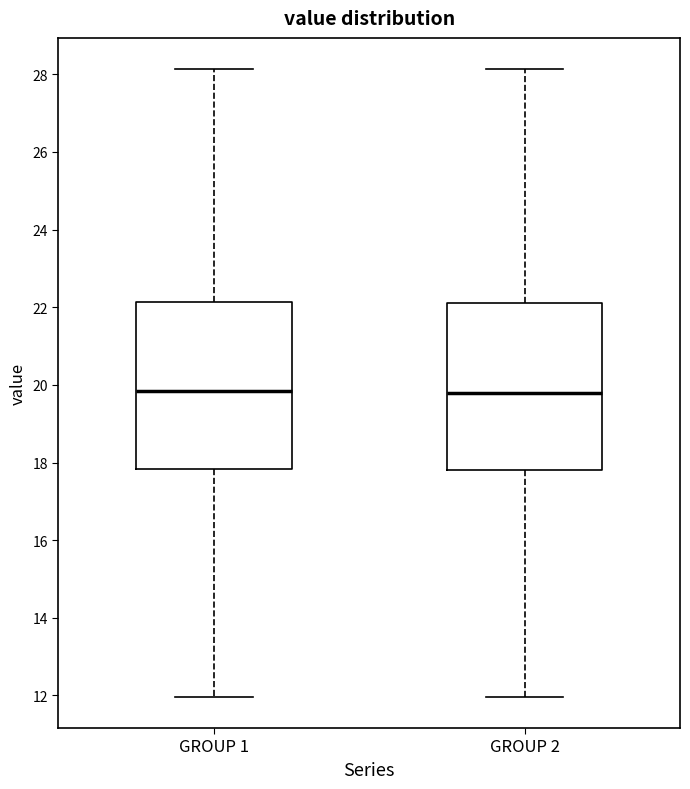

Where does the upper whisker of the box for GROUP 2 end on the y-axis? The values are not printed on the chart, so give them approximately, as read against the axis.

28.2